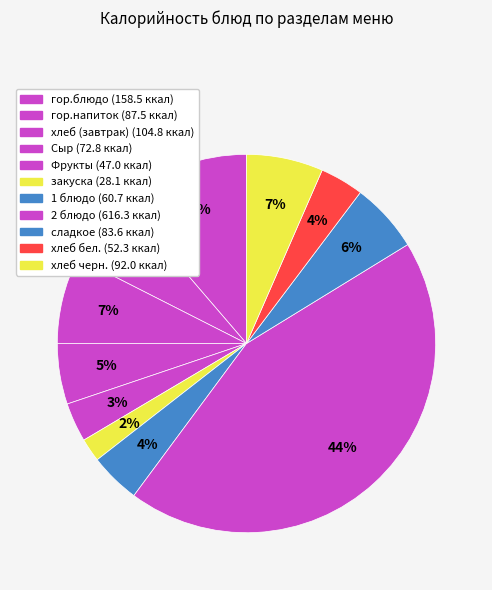

How many segments does this pie chart have?

11